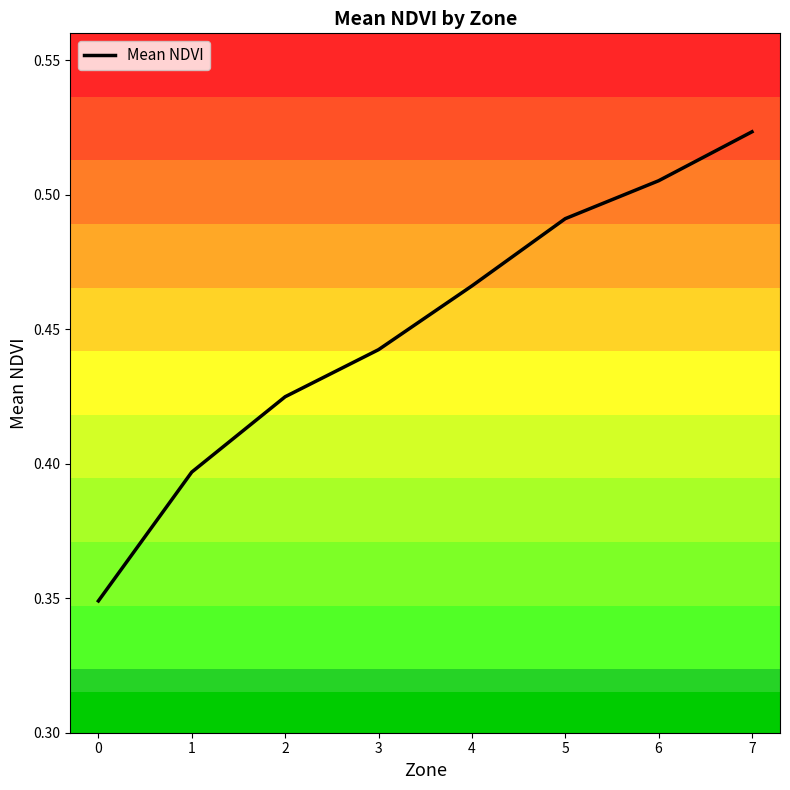

What is the sum of the values at 1 and 4?

0.9